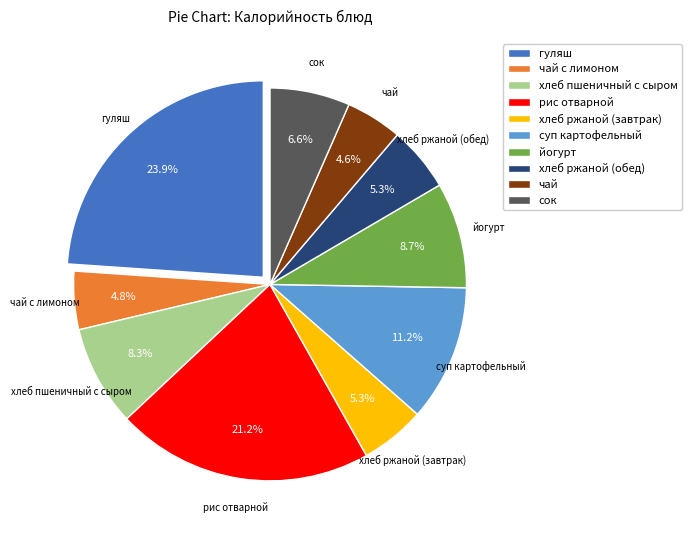

Approximately how many times larger is the value at рис отварной compared to чай?

4.6